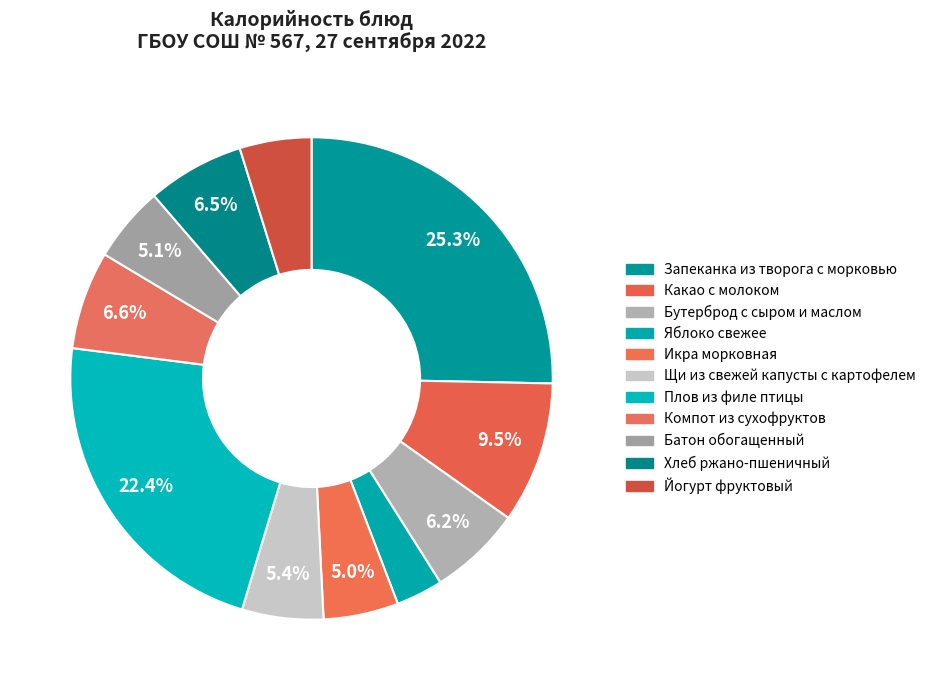

Which slice is the smallest?

Яблоко свежее